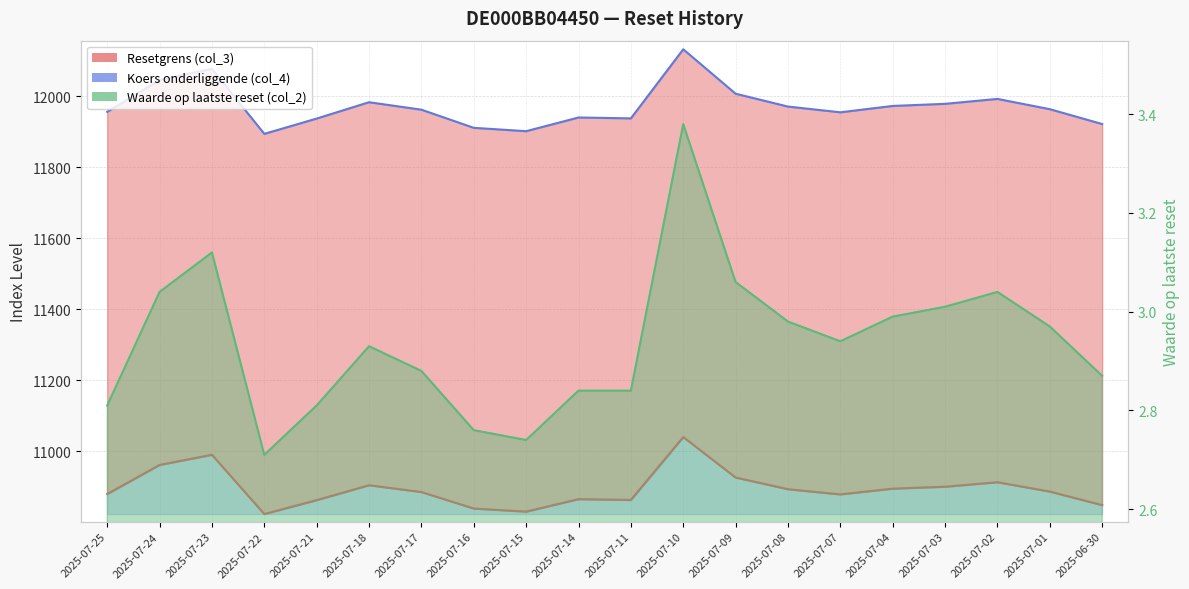

At which category does the chart reach its minimum across all series?

2025-07-22